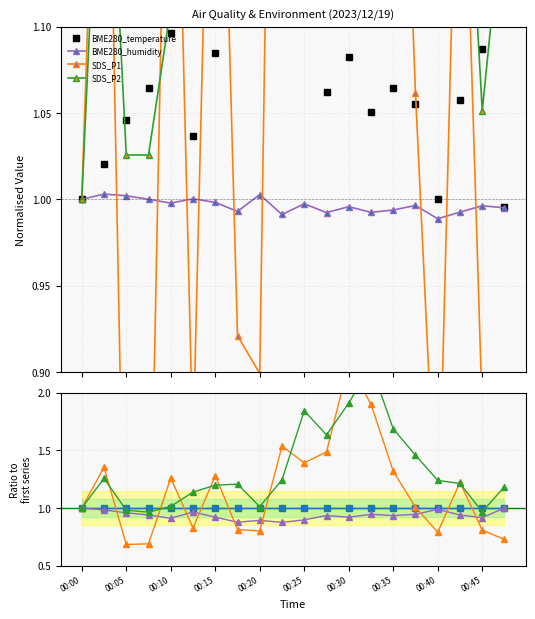

True or false: SDS_P2 has more than 0 interior local peaks.

True